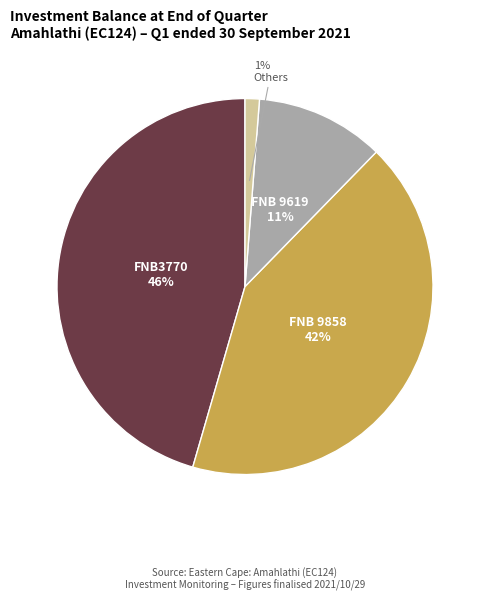

To the nearest percent, what is the average slice percentage?

25%